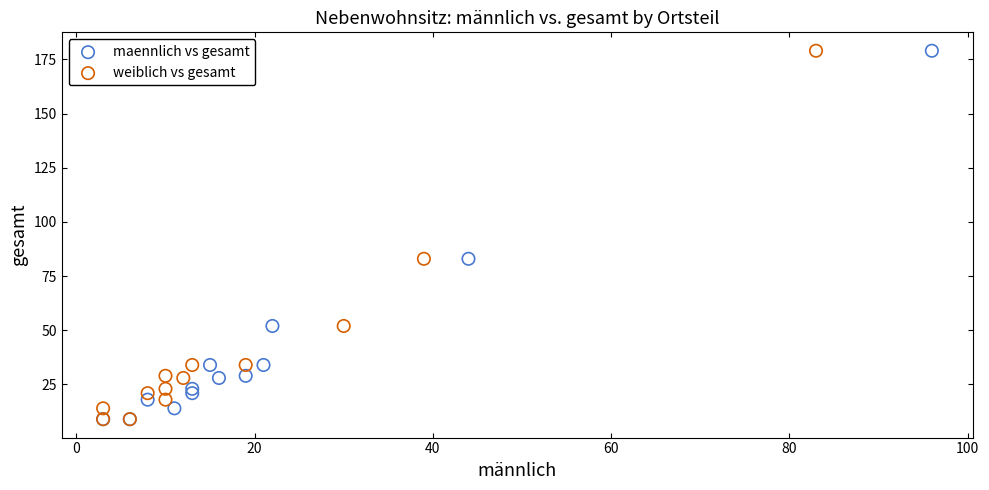

What are all the series names shown in the legend?

maennlich vs gesamt, weiblich vs gesamt